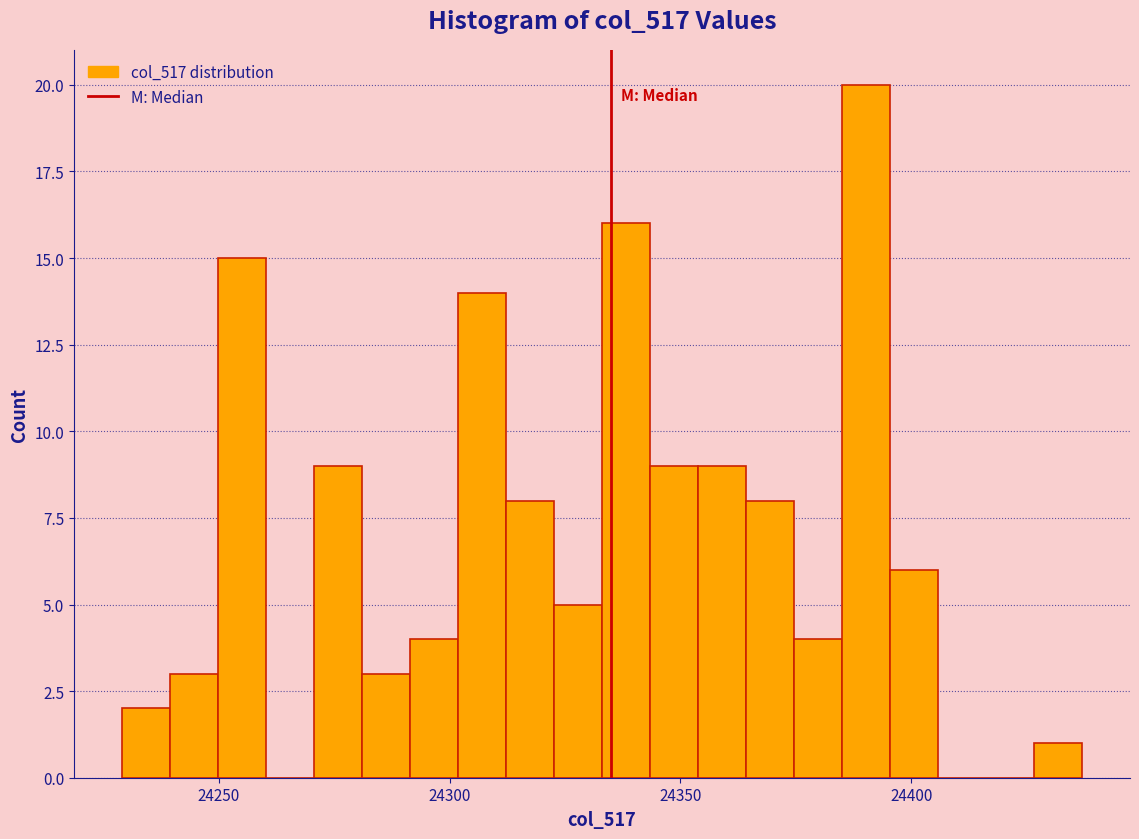

Around what value on the x-axis is the tallest bar? Give the approximate position of its centre, as read against the axis.

24390